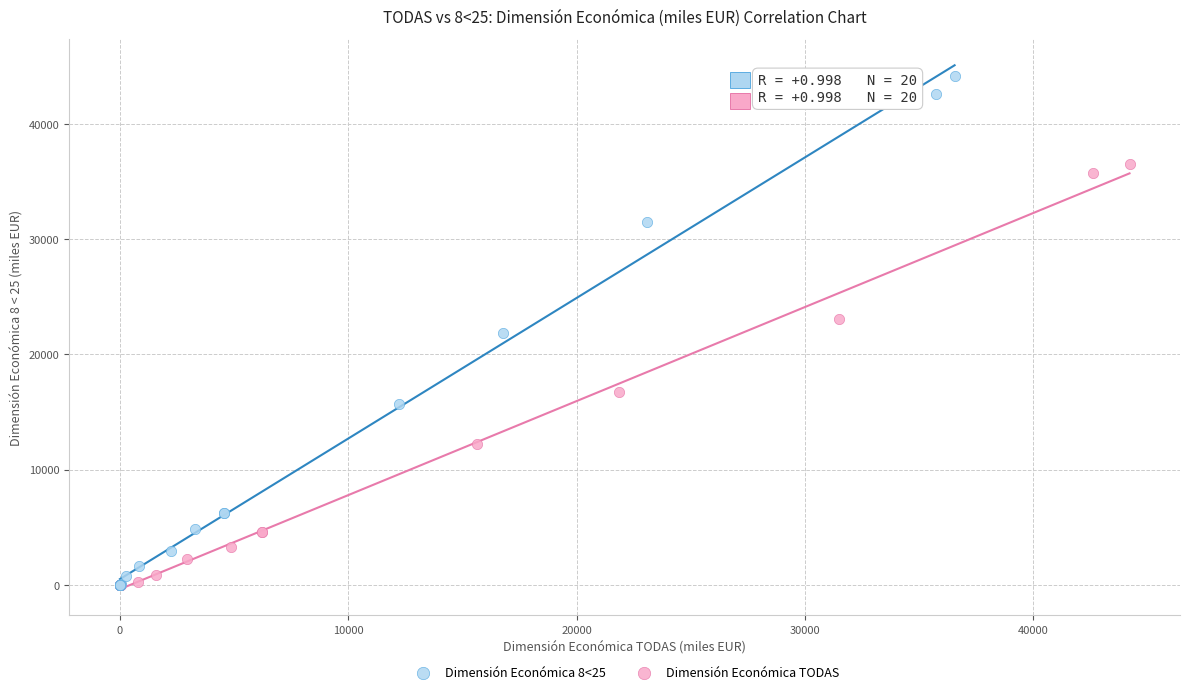

Which series reaches the maximum Y coordinate?

Dimensión Económica 8<25